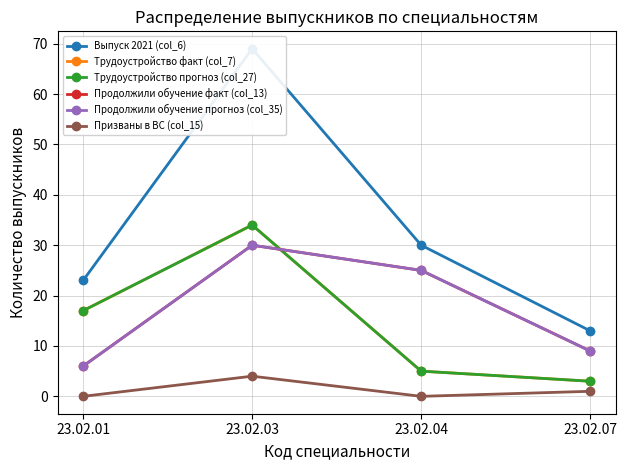

What is the value of the Трудоустройство прогноз (col_27) point at the 1st from the left?

17